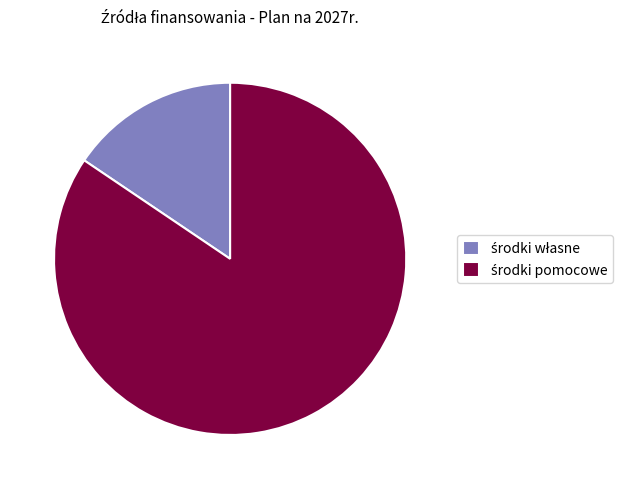

Is there a majority slice in this chart?

Yes